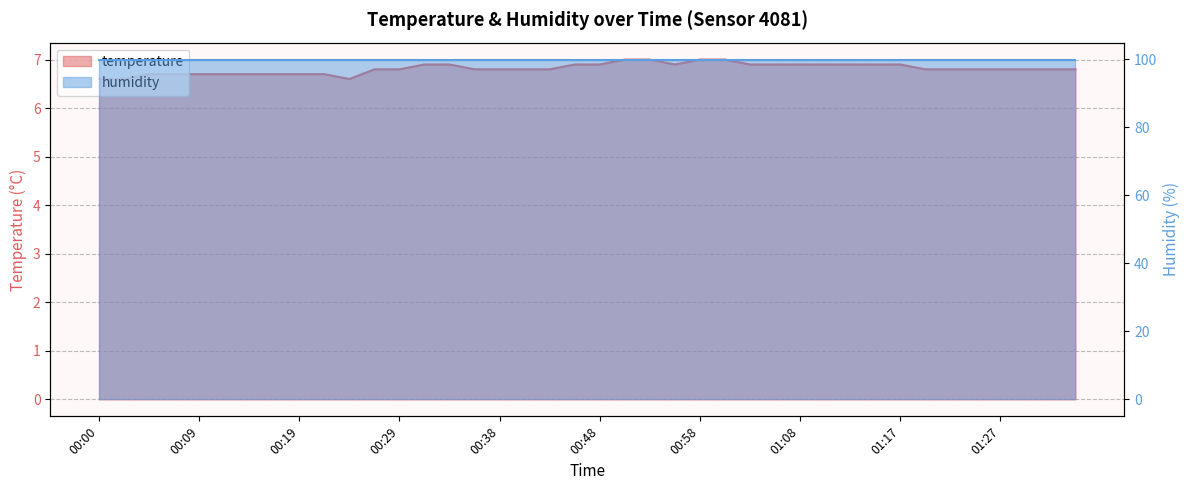

True or false: the data shows 9.5 at 01:15.

False